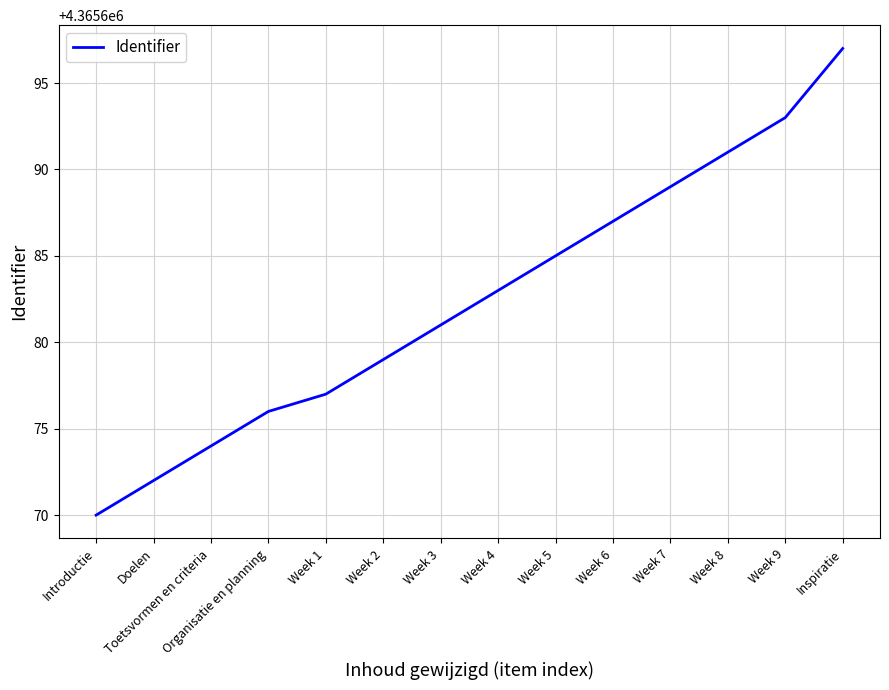

Reading right to left, transcribe all the data shown in this chart.

4365697	4365693	4365691	4365689	4365687	4365685	4365683	4365681	4365679	4365677	4365676	4365674	4365672	4365670